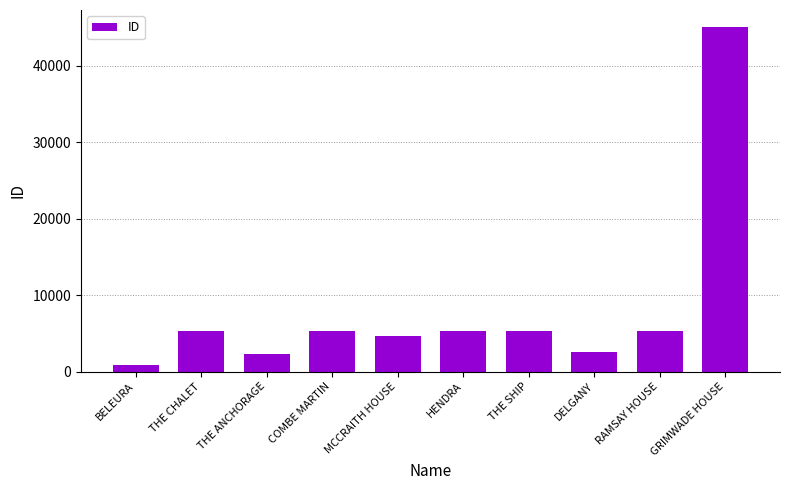

How many bars are there in total?

10